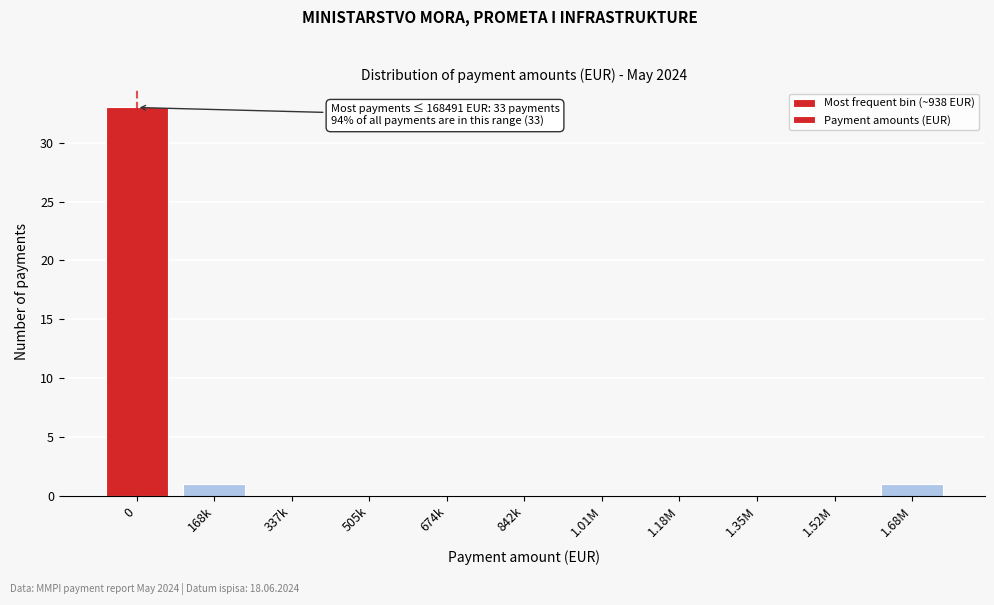

Reading right to left, extract all data points from this chart.

1.68M=1	1.52M=0	1.35M=0	1.18M=0	1.01M=0	842k=0	674k=0	505k=0	337k=0	168k=1	0=33